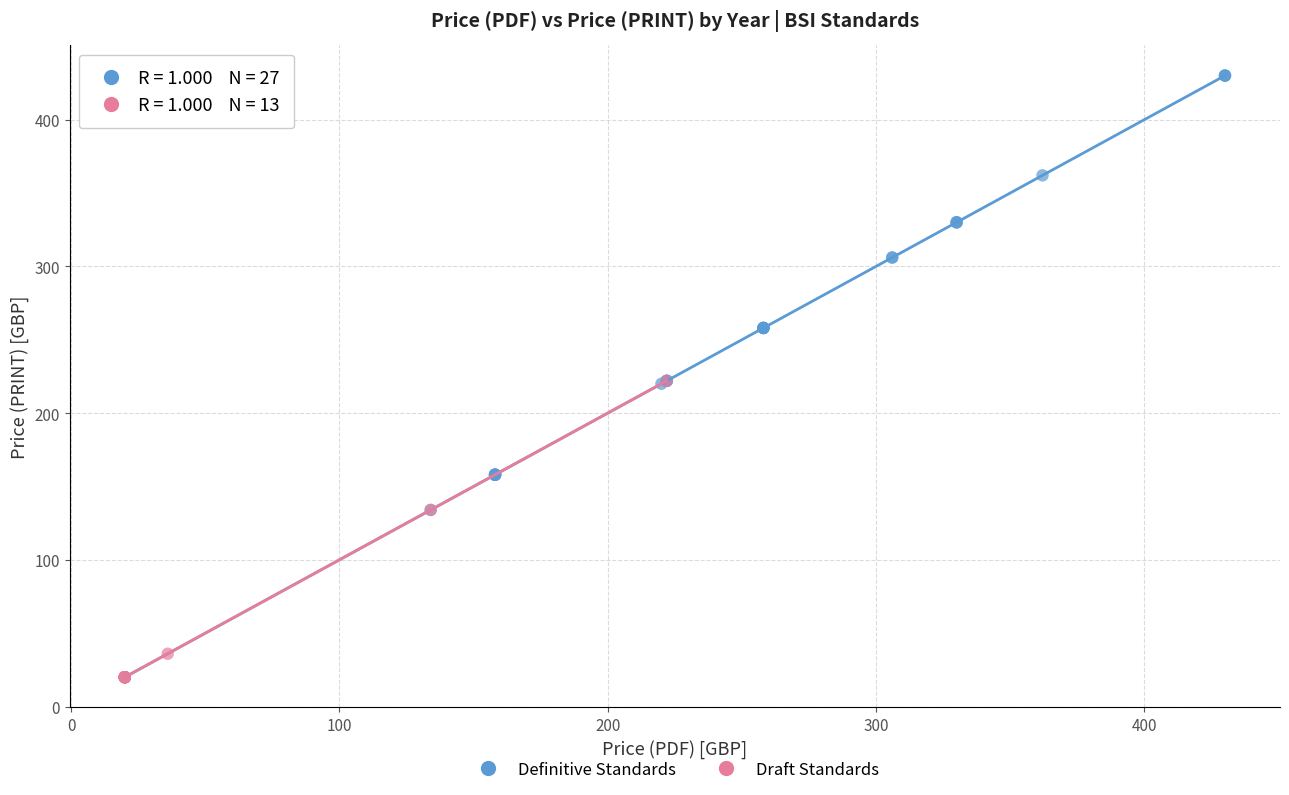

Which series has the largest Y range (max minus min)?

Definitive Standards